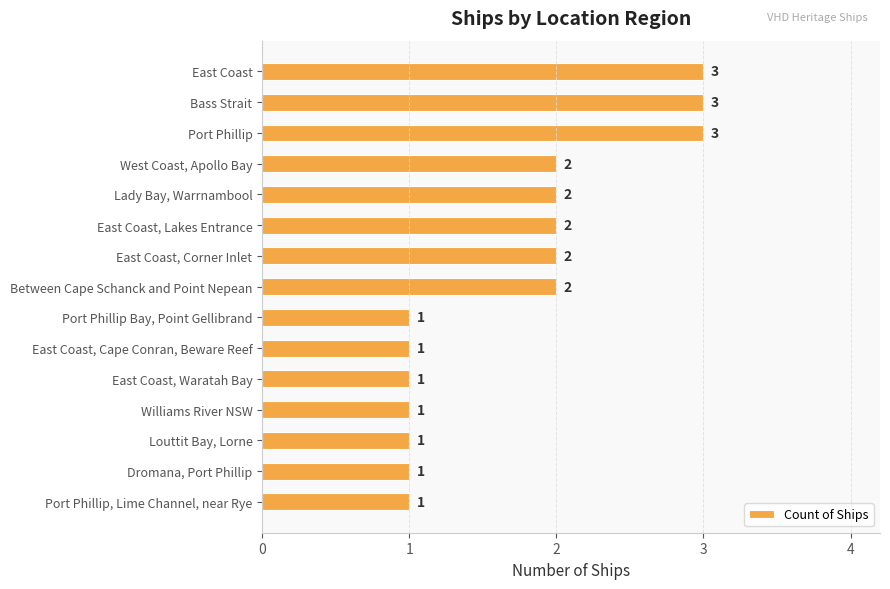

What is the sum of all values?

26